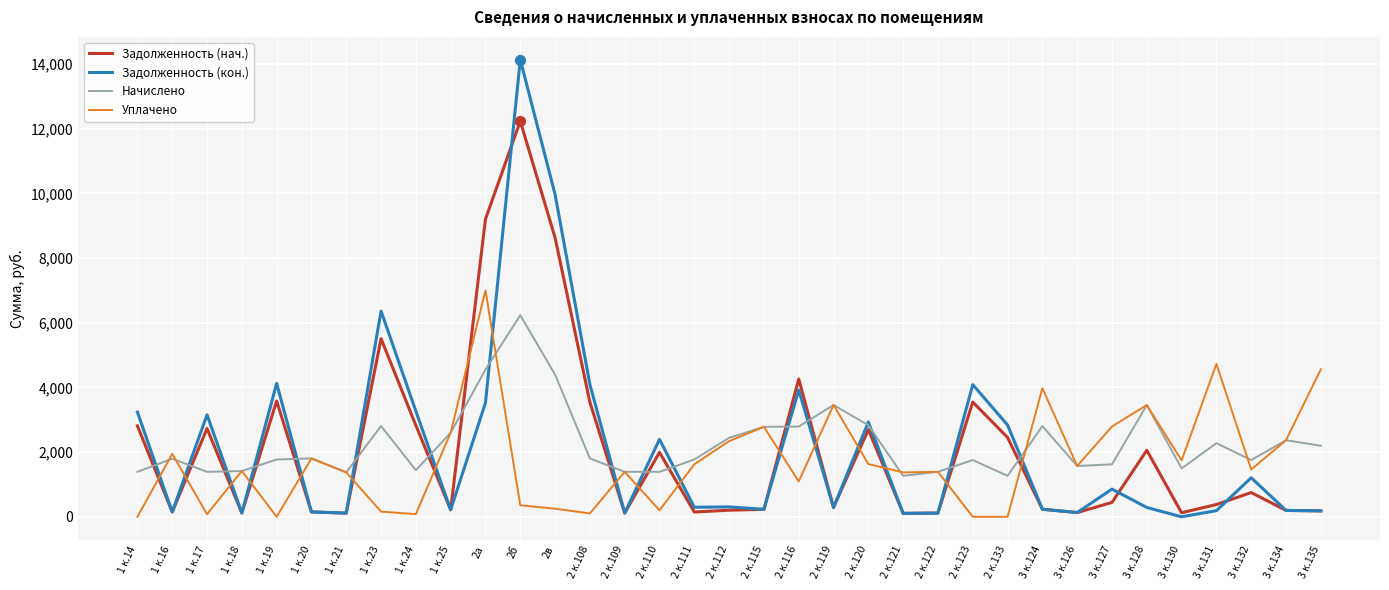

Which series changed the most between 1 к.23 and 2 к.133?

Задолженность (кон.)